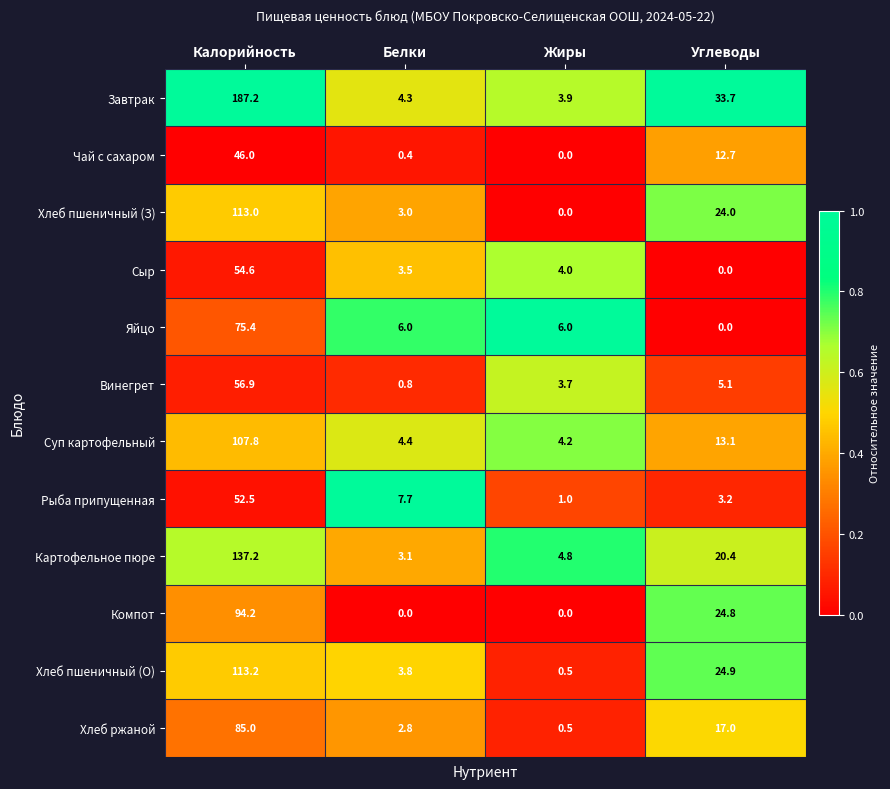

How many data points does each series have?

4